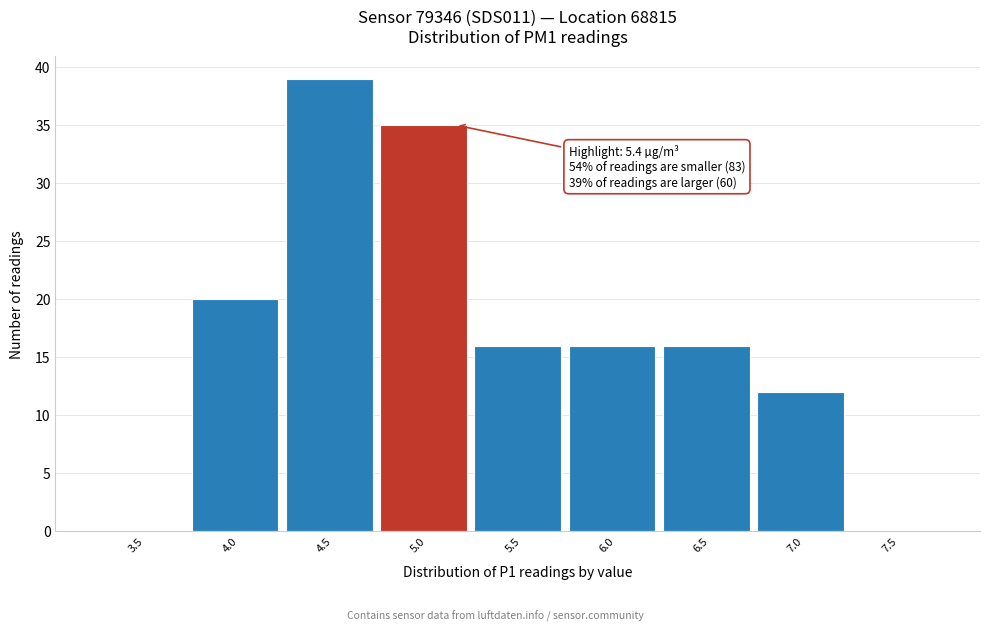

Reading right to left, transcribe all the data shown in this chart.

7.5=0	7.0=12	6.5=16	6.0=16	5.5=16	5.0=35	4.5=39	4.0=20	3.5=0